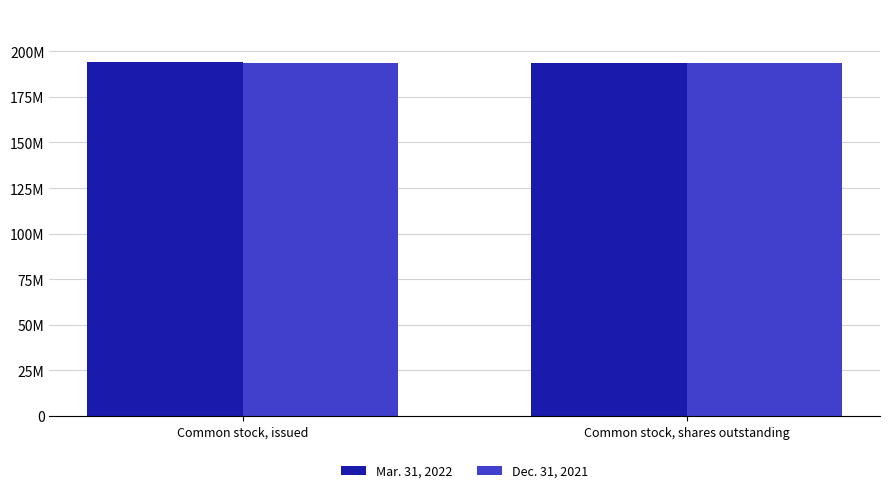

What is the value of the Dec. 31, 2021 bar at the 1st from the left?

193864000